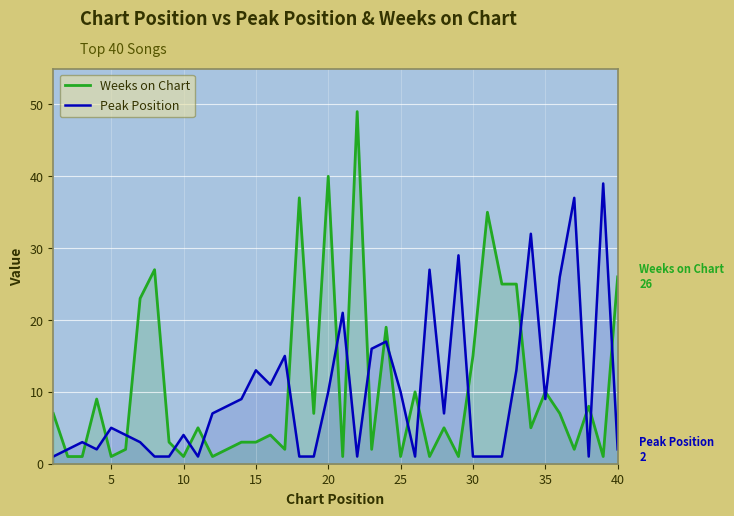

Reading left to right, list all the values displayed in this chart.

Weeks on Chart: 7	1	1	9	1	2	23	27	3	1	5	1	2	3	3	4	2	37	7	40	1	49	2	19	1	10	1	5	1	15	35	25	25	5	10	7	2	8	1	26
Peak Position: 1	2	3	2	5	4	3	1	1	4	1	7	8	9	13	11	15	1	1	10	21	1	16	17	10	1	27	7	29	1	1	1	13	32	9	26	37	1	39	2